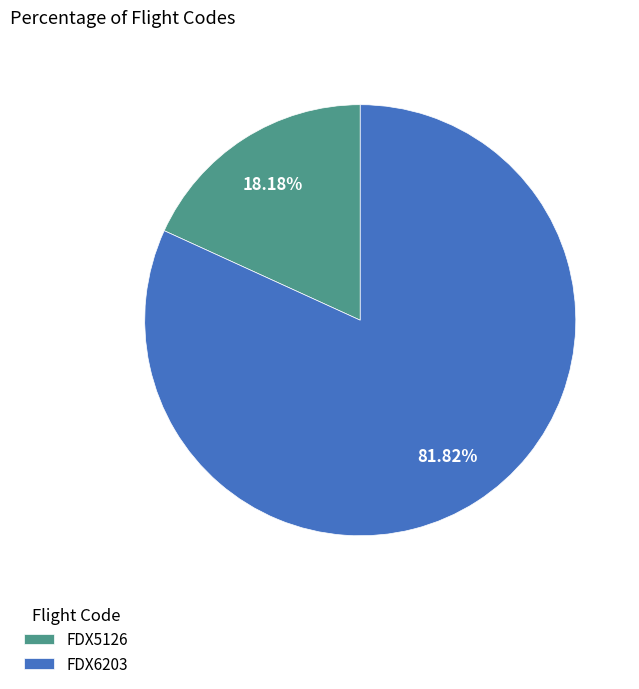

Count the number of slices in the pie.

2